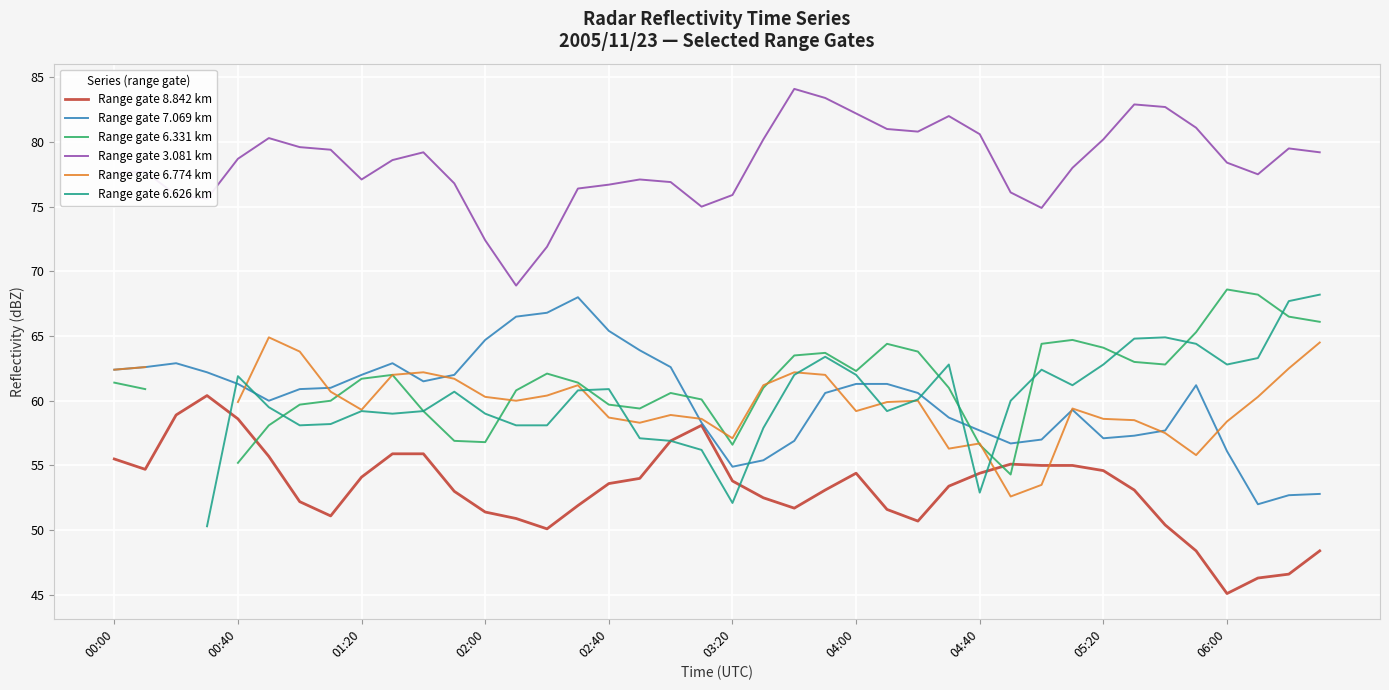

Which has a higher value, 38 or 14?

14